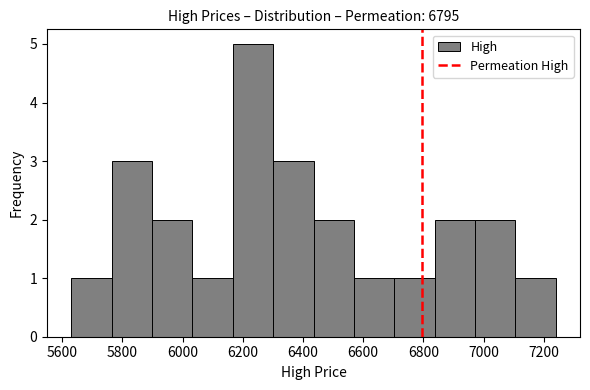

Reading left to right, transcribe this chart: for each bar, give the range it covers on the x-axis and its height. Neither the bar edges nor the heights are printed on the chart, so give them approximately, as read against the axes.

5640 to 5760: 1
5760 to 5900: 3
5900 to 6040: 2
6040 to 6160: 1
6160 to 6300: 5
6300 to 6440: 3
6440 to 6560: 2
6560 to 6700: 1
6700 to 6840: 1
6840 to 6980: 2
6980 to 7100: 2
7100 to 7240: 1